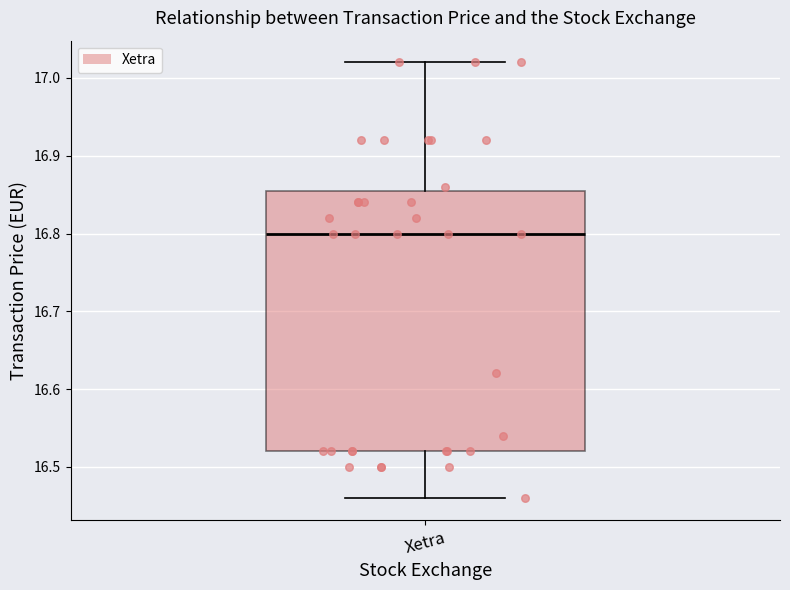

Read this box plot against the y-axis: the position of the median line, the range covered by the box, and the ends of both whiskers. The values are not printed on the chart, so give them approximately, as read against the axis.

median 16.80, box 16.52 to 16.86, whiskers 16.46 to 17.02